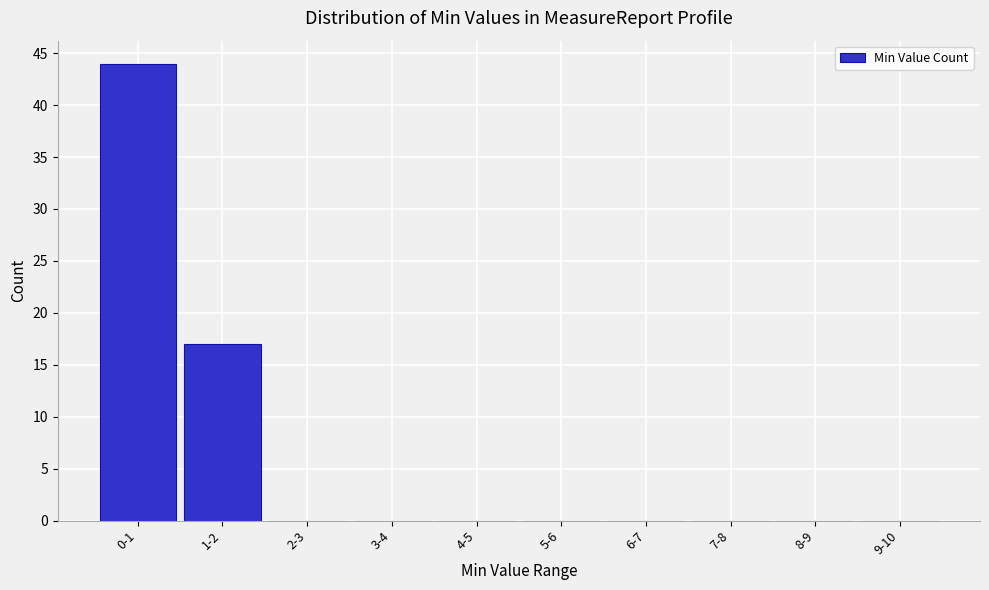

Reading right to left, transcribe all the data shown in this chart.

9-10=0	8-9=0	7-8=0	6-7=0	5-6=0	4-5=0	3-4=0	2-3=0	1-2=17	0-1=44